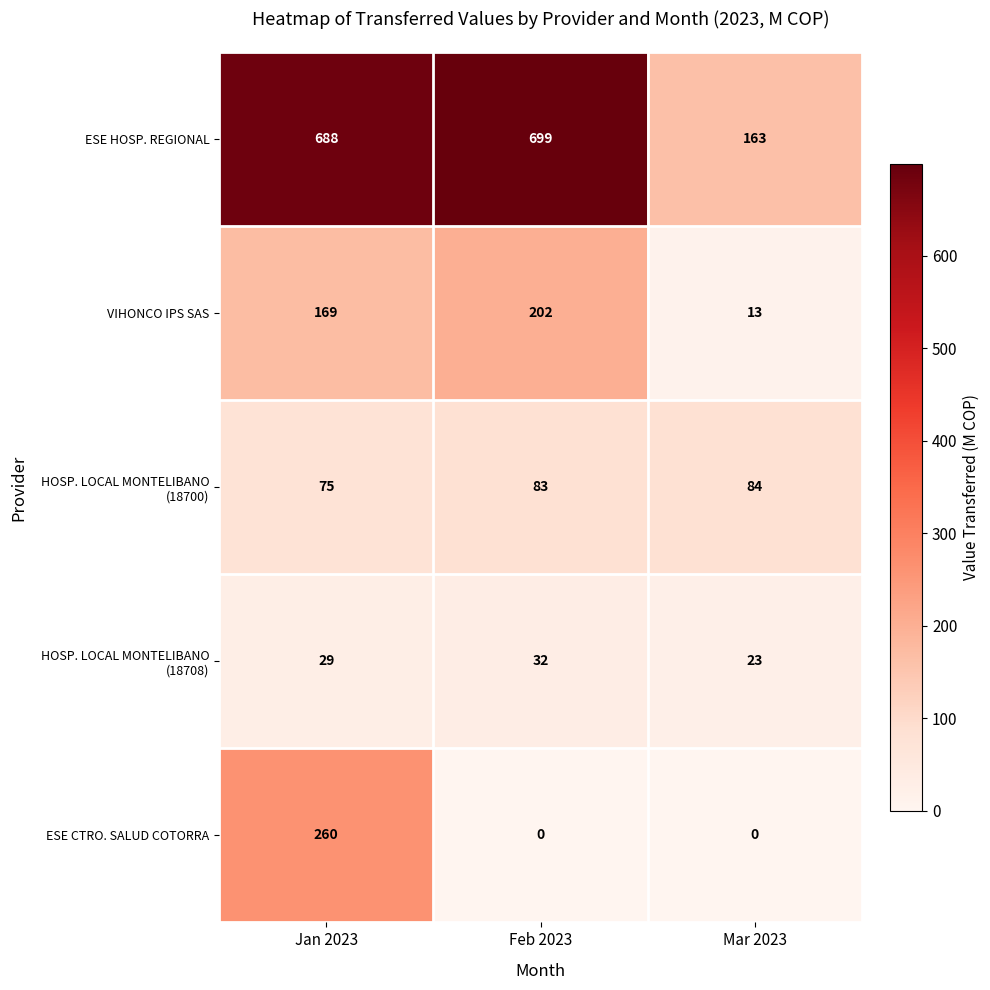

What is the difference between the highest and lowest values at Jan 2023?

659